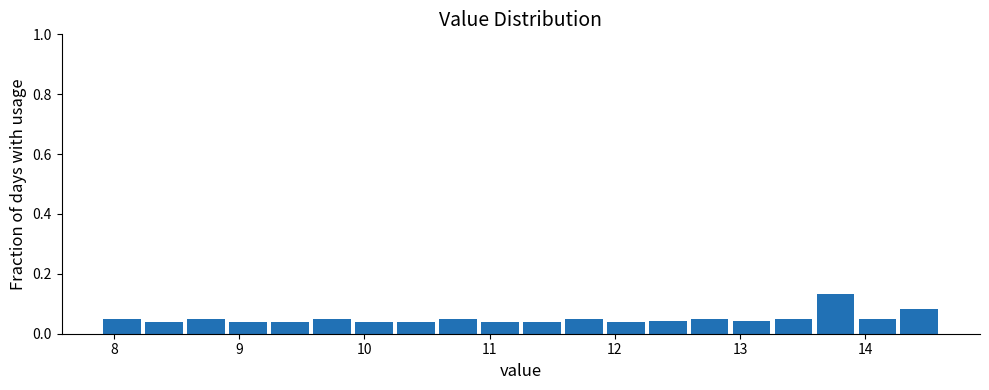

Read against the x-axis, roughly where is the centre of the tallest bar?

13.8